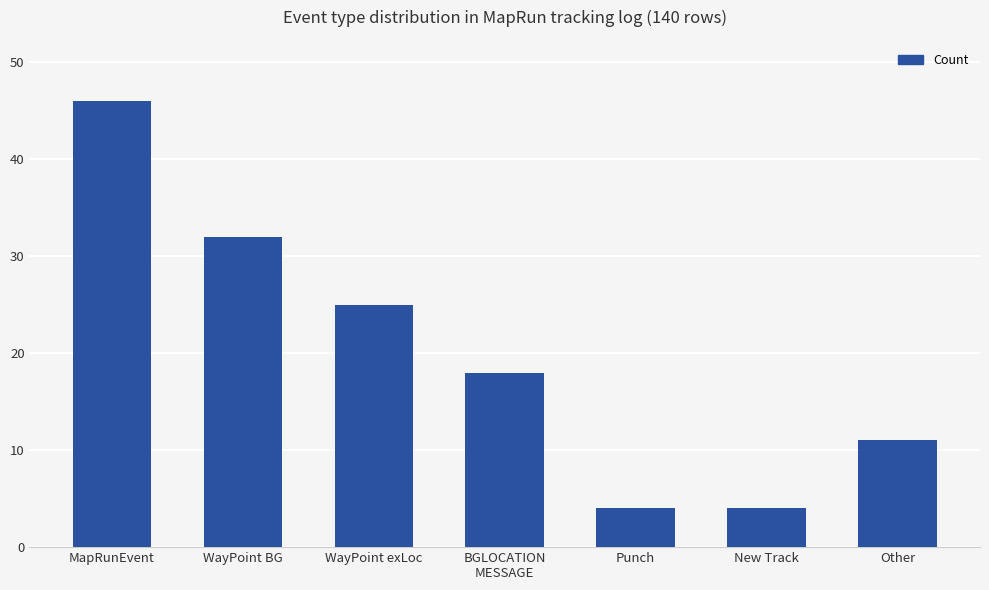

At which label is the value closest to 25?

WayPoint exLoc